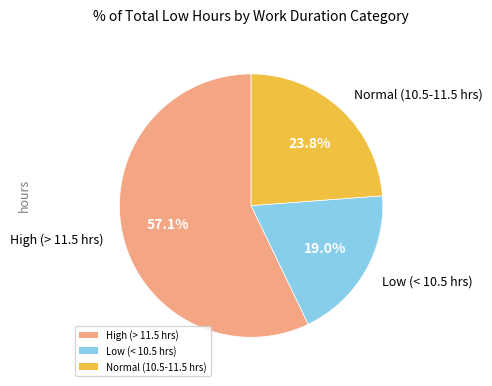

Between Normal (10.5-11.5 hrs) and High (> 11.5 hrs), which is larger?

High (> 11.5 hrs)